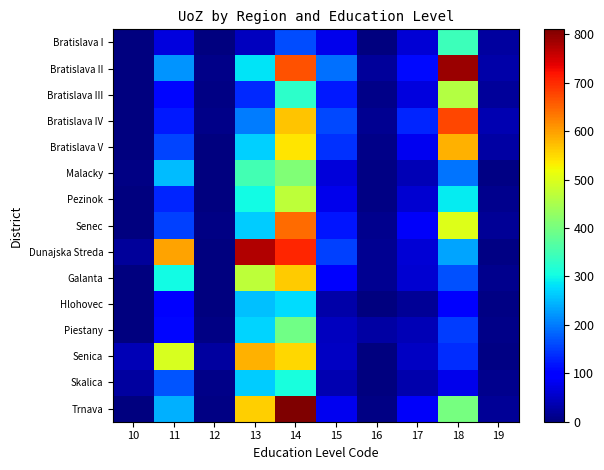

Reading right to left, extract all data points from this chart.

Bratislava I: 19=24	18=343	17=62	16=3	15=76	14=163	13=47	12=1	11=68	10=0
Bratislava II: 19=31	18=788	17=110	16=19	15=192	14=665	13=283	12=9	11=221	10=0
Bratislava III: 19=22	18=460	17=67	16=9	15=121	14=329	13=135	12=5	11=105	10=1
Bratislava IV: 19=37	18=676	17=132	16=15	15=161	14=568	13=200	12=7	11=122	10=0
Bratislava V: 19=27	18=585	17=82	16=9	15=140	14=540	13=266	12=1	11=156	10=2
Malacky: 19=6	18=194	17=41	16=5	15=65	14=411	13=349	12=2	11=252	10=4
Pezinok: 19=10	18=290	17=58	16=5	15=78	14=469	13=303	12=1	11=130	10=0
Senec: 19=18	18=502	17=88	16=11	15=118	14=645	13=265	12=6	11=155	10=0
Dunajska Streda: 19=6	18=231	17=61	16=15	15=152	14=705	13=773	12=3	11=595	10=20
Galanta: 19=11	18=165	17=59	16=15	15=89	14=562	13=469	12=2	11=302	10=3
Hlohovec: 19=6	18=91	17=18	16=2	15=29	14=278	13=256	12=0	11=99	10=1
Piestany: 19=7	18=150	17=40	16=27	15=45	14=393	13=269	12=4	11=106	10=0
Senica: 19=4	18=137	17=50	16=2	15=50	14=551	13=584	12=25	11=495	10=38
Skalica: 19=11	18=78	17=32	16=2	15=36	14=307	13=263	12=8	11=170	10=25
Trnava: 19=18	18=399	17=87	16=6	15=81	14=810	13=559	12=6	11=242	10=1